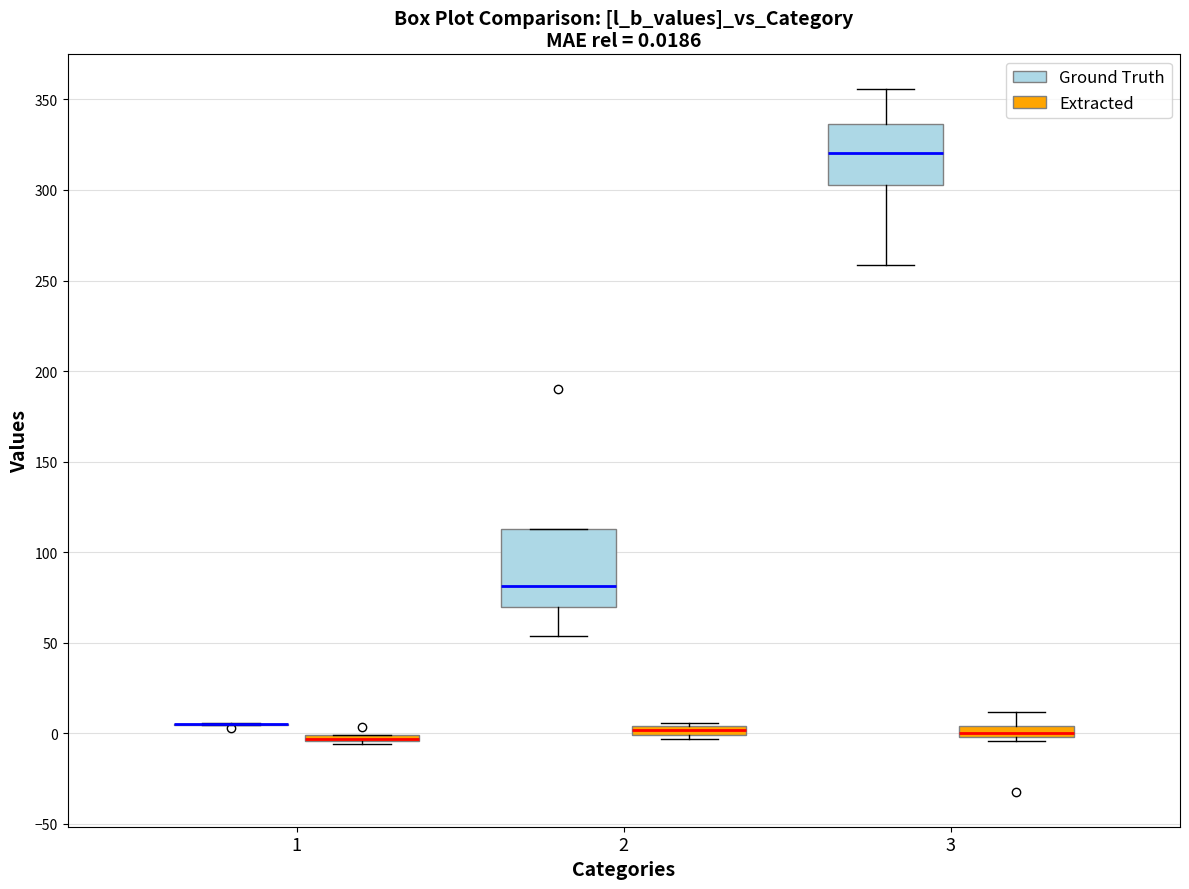

Comparing the boxes themselves (not the whiskers), which one is the tallest?

2 (Ground Truth)